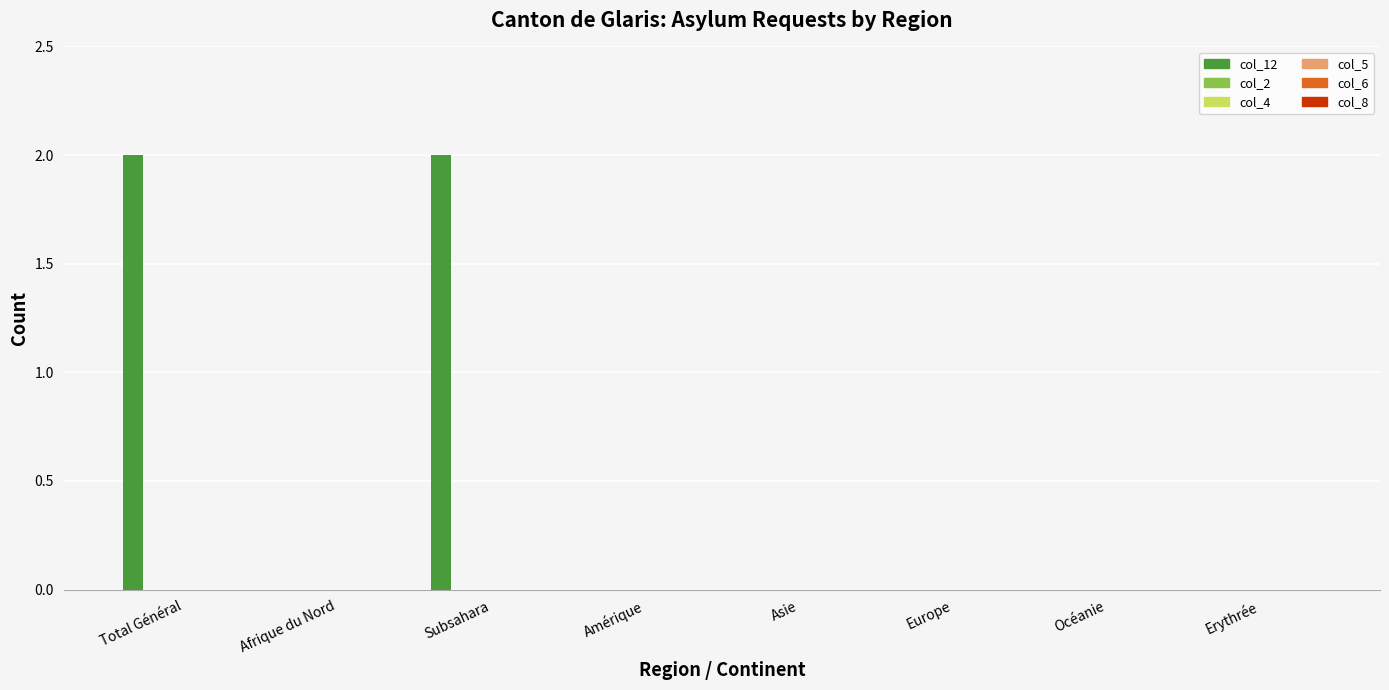

How many data points does each series have?

8